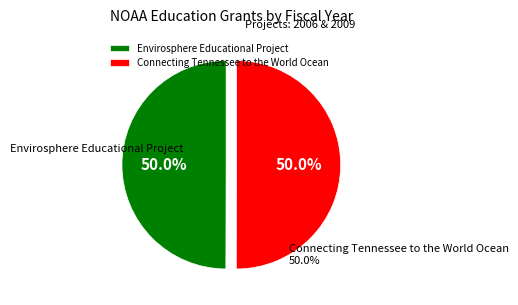

How many segments does this pie chart have?

2